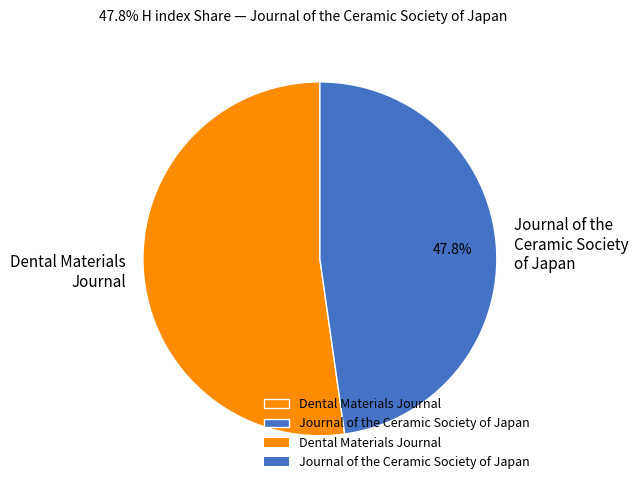

Do Dental Materials Journal and Journal of the Ceramic Society of Japan together represent more than half of the pie?

Yes